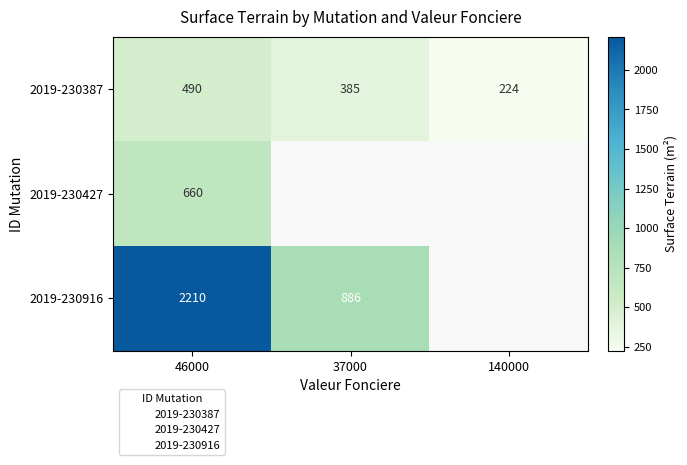

At which category does the chart reach its minimum across all series?

140000